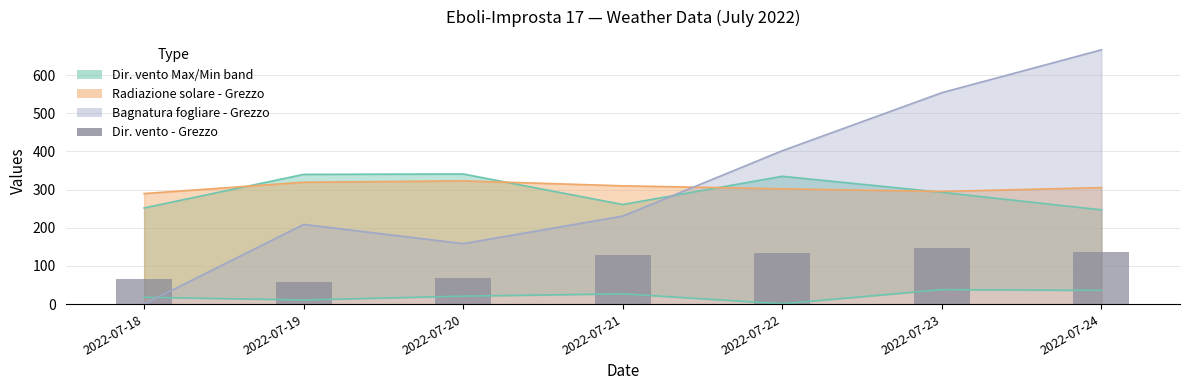

What is the difference between the values at 2022-07-19 and 2022-07-23?

90